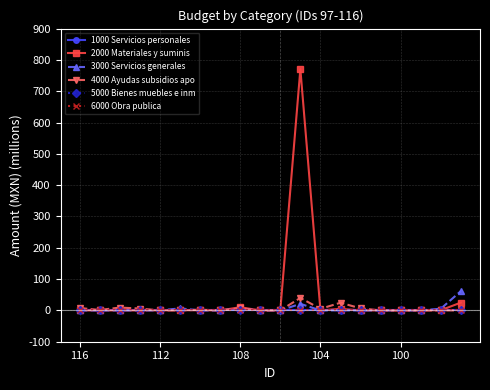

Reading left to right, extract all data points from this chart.

1000 Servicios personales: 0.0	0.0	0.0	0.0	0.0	0.0	0.0	0.0	0.0	0.0	0.0	0.0	0.0	0.0	0.0	0.0	0.0	0.0	0.0	0.0
2000 Materiales y suminis: 0.1	0.0	0.0	0.0	0.2	0.8	0.5	0.1	10.1	0.1	0.2	770.7	0.0	5.0	0.0	0.0	0.1	0.1	0.7	25.0
3000 Servicios generales: 0.0	0.0	0.0	0.0	0.1	6.5	0.0	0.0	5.9	0.2	0.0	21.0	0.0	0.2	0.0	0.1	0.0	0.0	5.5	61.8
4000 Ayudas subsidios apo: 7.7	1.4	9.0	6.0	0.0	0.0	2.2	0.0	7.0	0.0	0.0	40.0	5.0	24.5	6.5	0.0	0.0	0.0	0.0	0.0
5000 Bienes muebles e inm: 0.0	0.0	0.0	0.0	0.0	0.0	0.0	0.0	0.0	0.0	0.0	0.0	0.0	0.0	0.0	0.0	0.0	0.0	0.0	0.0
6000 Obra publica: 0.0	0.0	0.0	0.0	0.0	0.0	0.0	0.0	0.0	0.0	0.0	0.0	0.0	0.0	0.0	0.0	0.0	0.0	0.0	0.0